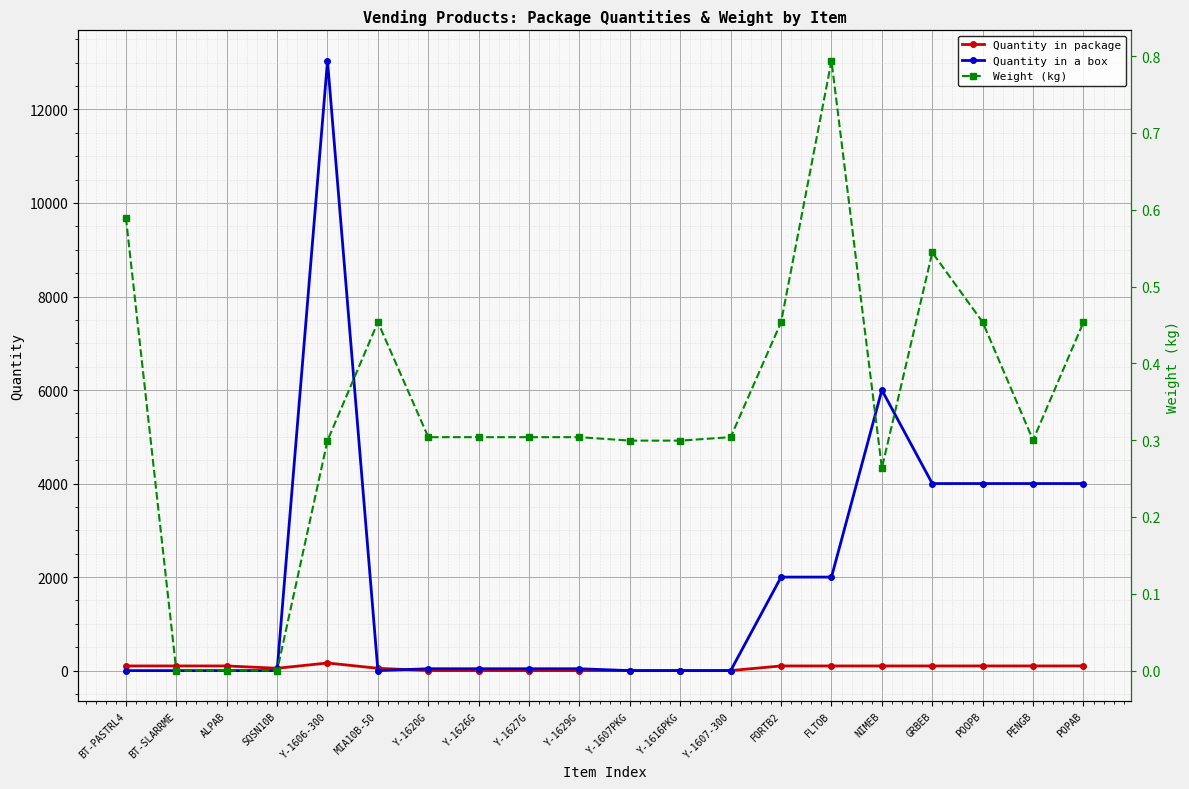

After their last crossing, which series has the higher values: Quantity in a box or Quantity in package?

Quantity in a box